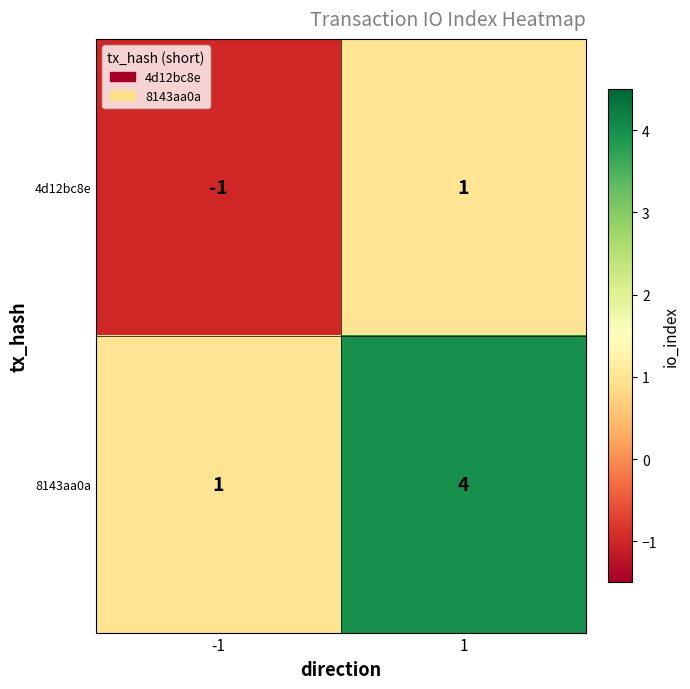

At which category is the sum across all series the highest?

1